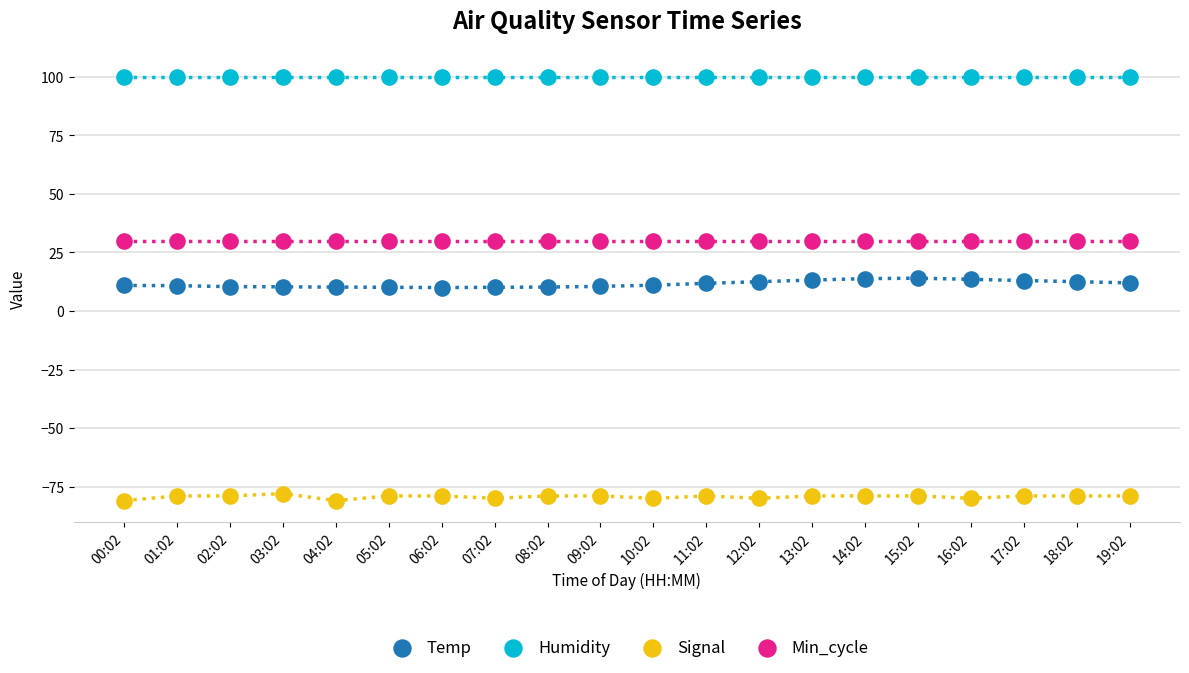

Which series contains the highest Y value?

Humidity